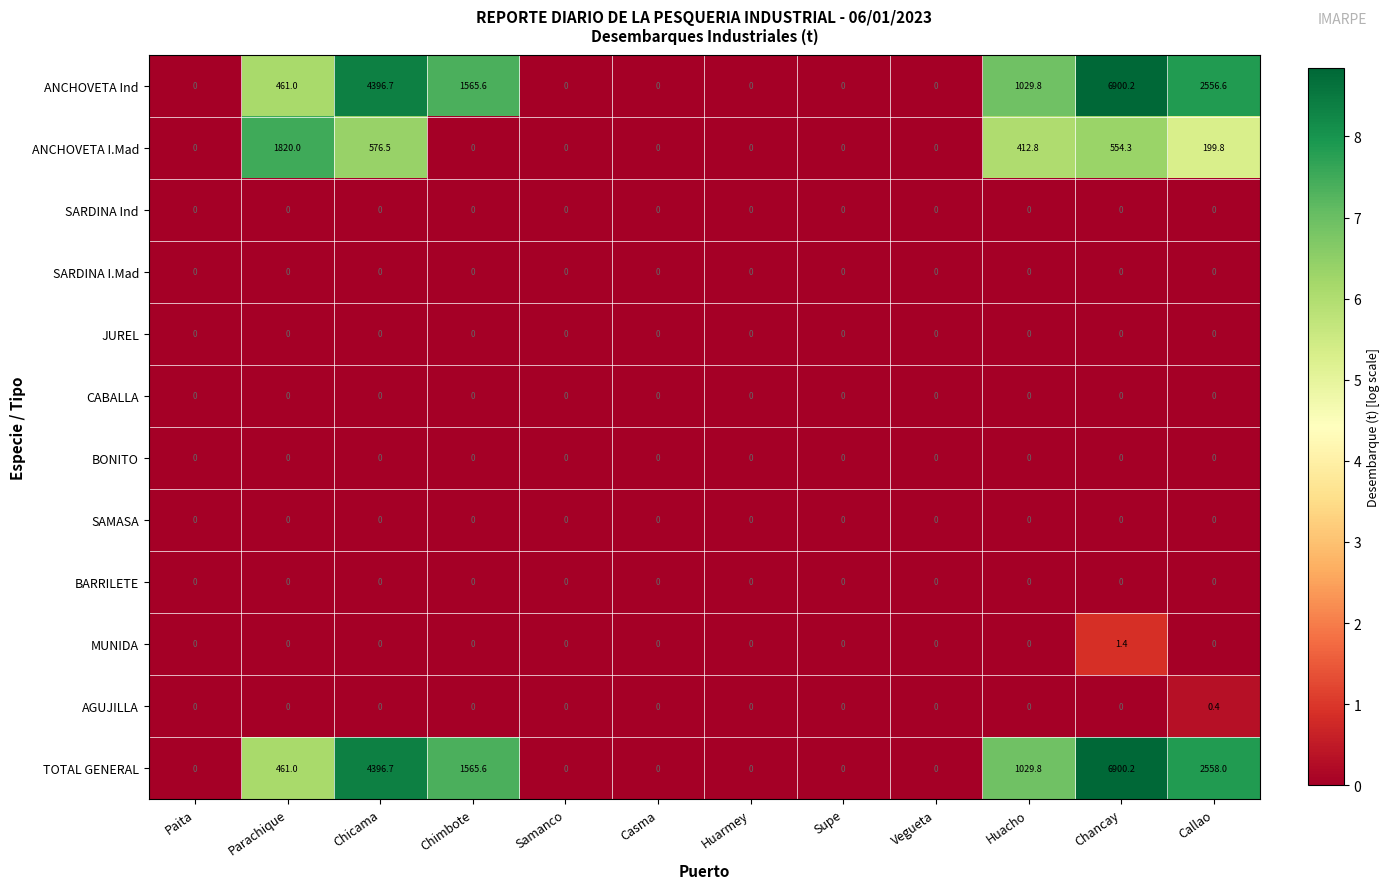

Which series has the largest total across all categories?

TOTAL GENERAL